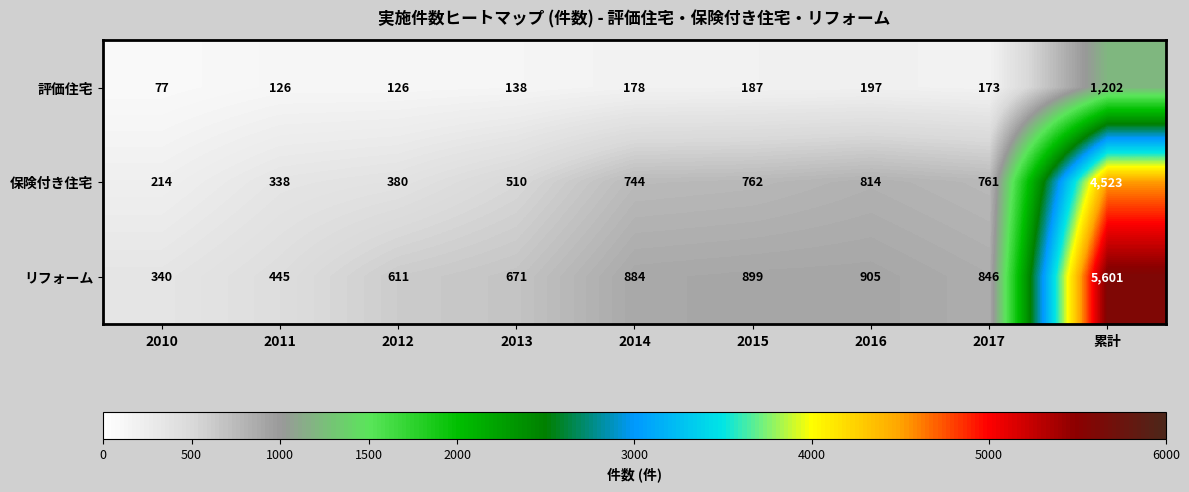

What is the spread (max minus min) of values at 2017?

673